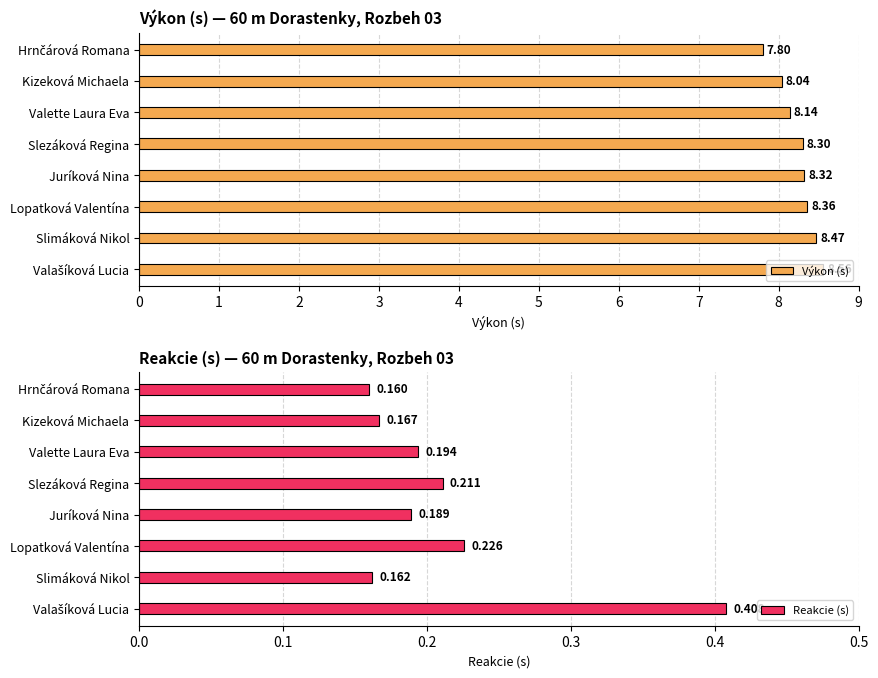

What is the smallest value displayed?

0.2